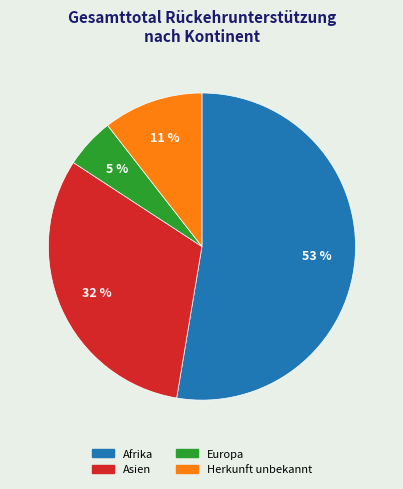

To the nearest percent, what is the difference between the Herkunft unbekannt and Afrika slice percentages?

42%